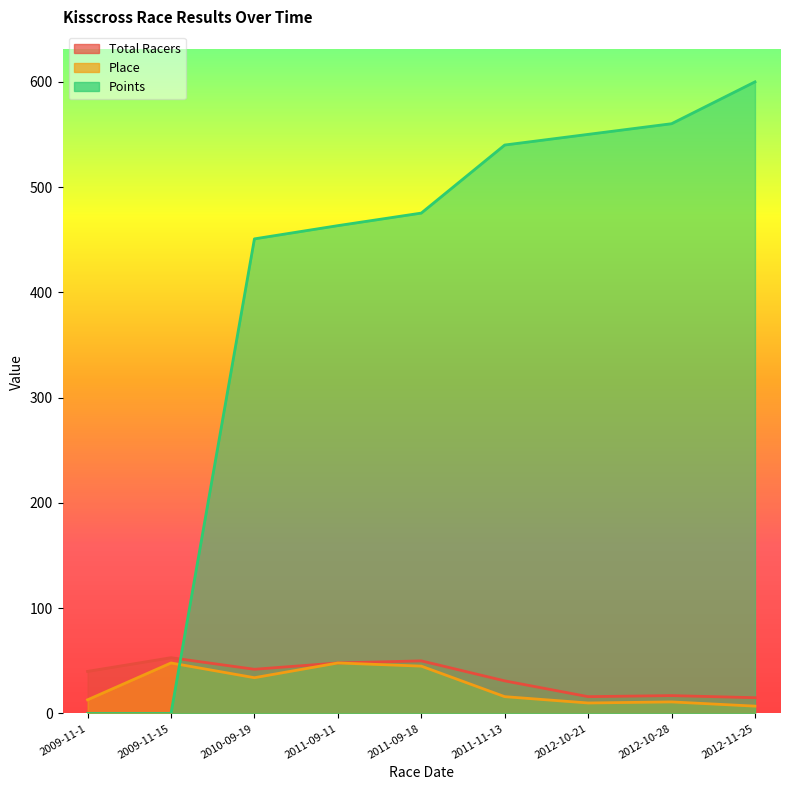

What is the sum of the Total Racers values at 2010-09-19 and 2009-11-1?

82.0